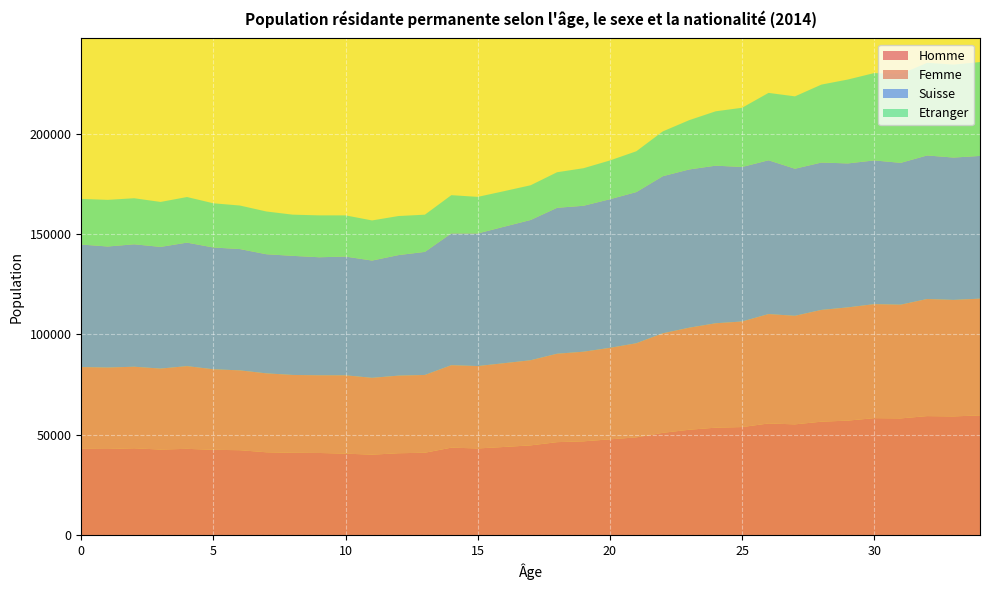

Reading left to right, extract all data points from this chart.

Homme: 43039	42934	43294	42657	43014	42527	42333	41301	41033	40954	40620	40106	40822	41072	43609	43205	43950	44732	46343	46748	47742	48720	50983	52527	53549	53859	55644	55201	56536	57061	58299	58165	59316	59155	59671
Femme: 40691	40560	40603	40319	41184	40110	39749	39301	38774	38677	39006	38264	38643	38733	41052	41032	41714	42396	44026	44625	45560	46876	49553	50811	51992	52563	54479	54059	55652	56390	56764	56631	58304	58011	58132
Suisse: 61006	60269	60962	60586	61493	60625	60405	59310	59294	58776	59115	58392	60016	61276	65623	66025	67968	69840	72657	72664	73999	75264	78225	78790	78467	76938	76567	73223	73378	71677	71557	70611	71473	70878	71056
Etranger: 22724	23225	22935	22390	22705	22012	21677	21292	20513	20855	20511	19978	19449	18529	19038	18212	17696	17288	17712	18709	19303	20332	22311	24548	27074	29484	33556	36037	38810	41774	43506	44185	46147	46288	46747